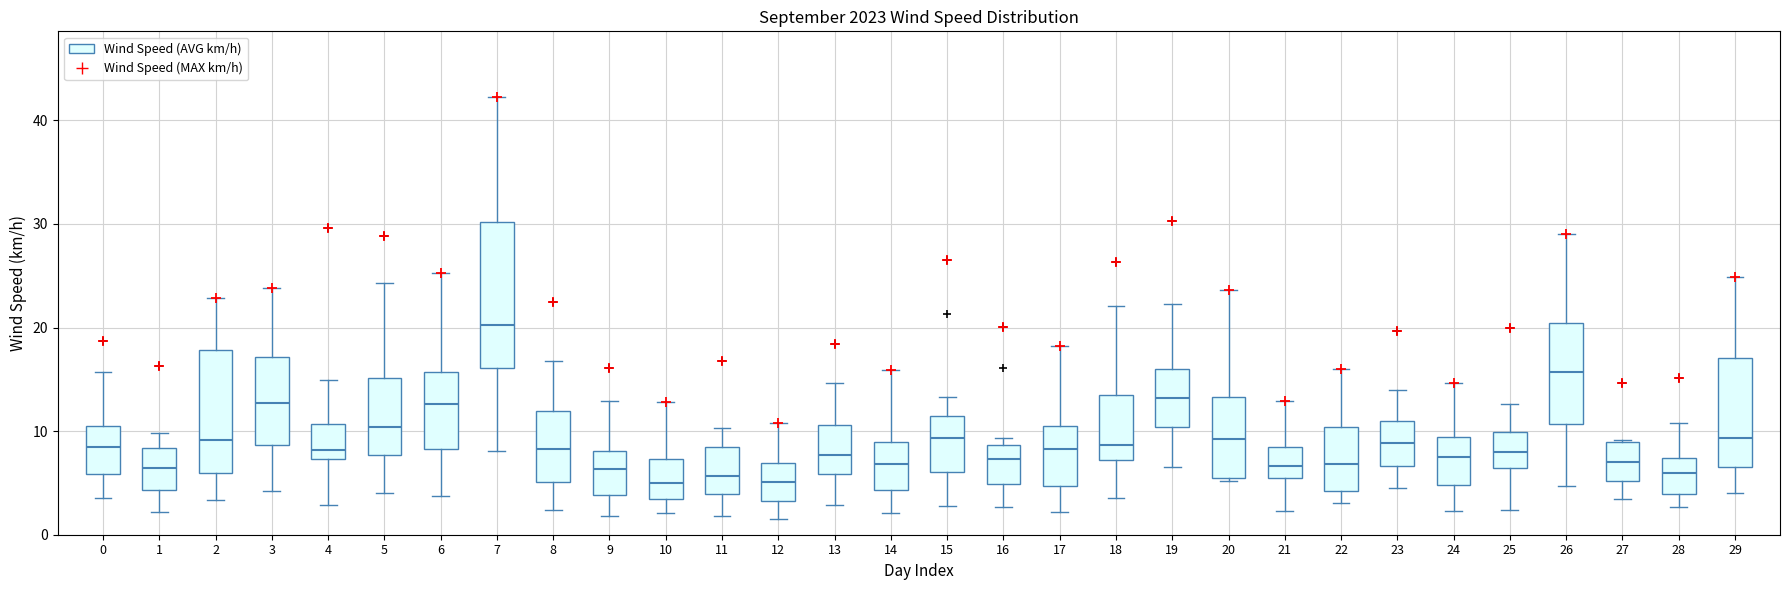

Reading left to right, transcribe this box plot: for each box, give where its median line is, the range the box spans, and where its two whiskers end, as read against the y-axis. The values are not printed on the chart, so give them approximately, as read against the axis.

0: median 8, box 6 to 11, whiskers 4 to 16
1: median 6, box 4 to 8, whiskers 2 to 10
2: median 9, box 6 to 18, whiskers 3 to 23
3: median 13, box 9 to 17, whiskers 4 to 24
4: median 8, box 7 to 11, whiskers 3 to 15
5: median 10, box 8 to 15, whiskers 4 to 24
6: median 13, box 8 to 16, whiskers 4 to 25
7: median 20, box 16 to 30, whiskers 8 to 42
8: median 8, box 5 to 12, whiskers 2 to 17
9: median 6, box 4 to 8, whiskers 2 to 13
10: median 5, box 3 to 7, whiskers 2 to 13
11: median 6, box 4 to 8, whiskers 2 to 10
12: median 5, box 3 to 7, whiskers 2 to 11
13: median 8, box 6 to 11, whiskers 3 to 15
14: median 7, box 4 to 9, whiskers 2 to 16
15: median 9, box 6 to 11, whiskers 3 to 13
16: median 7, box 5 to 9, whiskers 3 to 9 (just above the box's upper edge)
17: median 8, box 5 to 10, whiskers 2 to 18
18: median 9, box 7 to 13, whiskers 3 to 22
19: median 13, box 10 to 16, whiskers 7 to 22
20: median 9, box 5 to 13, whiskers 5 to 24
21: median 7, box 5 to 8, whiskers 2 to 13
22: median 7, box 4 to 10, whiskers 3 to 16
23: median 9, box 7 to 11, whiskers 5 to 14
24: median 8, box 5 to 9, whiskers 2 to 15
25: median 8, box 6 to 10, whiskers 2 to 13
26: median 16, box 11 to 20, whiskers 5 to 29
27: median 7, box 5 to 9, whiskers 3 to 9
28: median 6, box 4 to 7, whiskers 3 to 11
29: median 9, box 7 to 17, whiskers 4 to 25